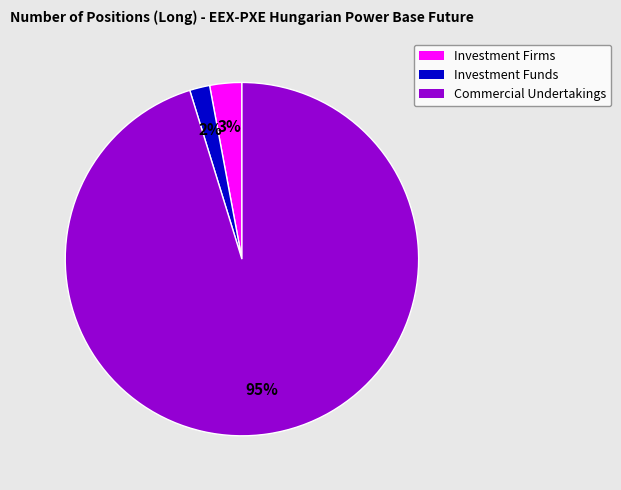

How many slices are in this pie chart?

3